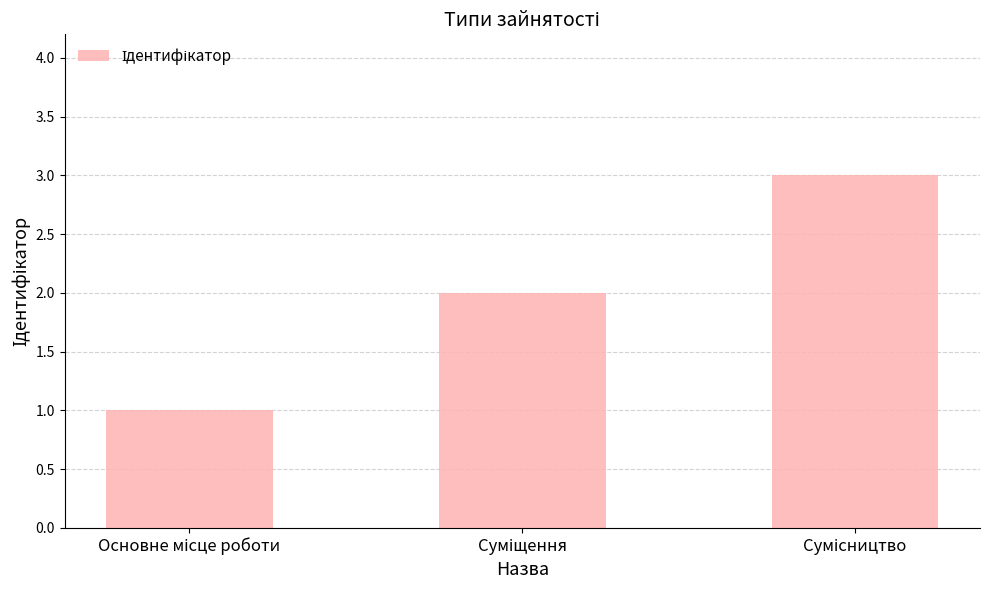

What is the greatest value displayed?

3